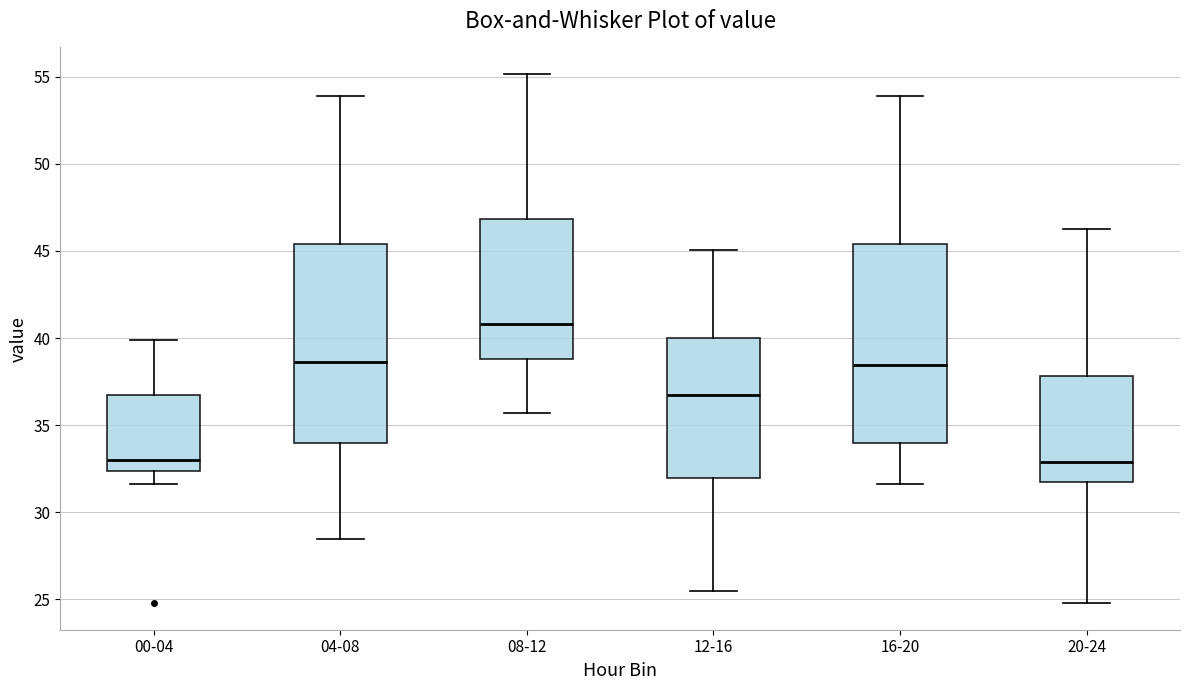

Where does the median line of the box for 16-20 sit on the y-axis? The values are not printed on the chart, so give them approximately, as read against the axis.

38.5